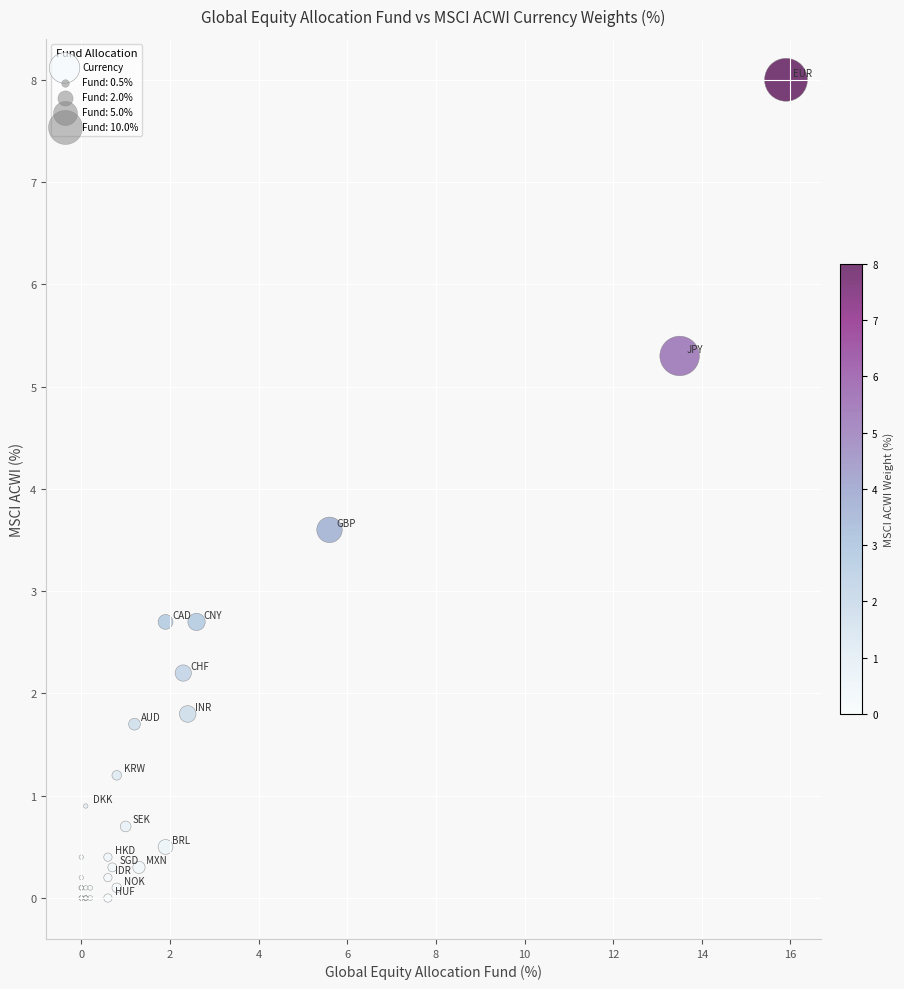

What Y value in the scatter plot is closest to 4?

3.6